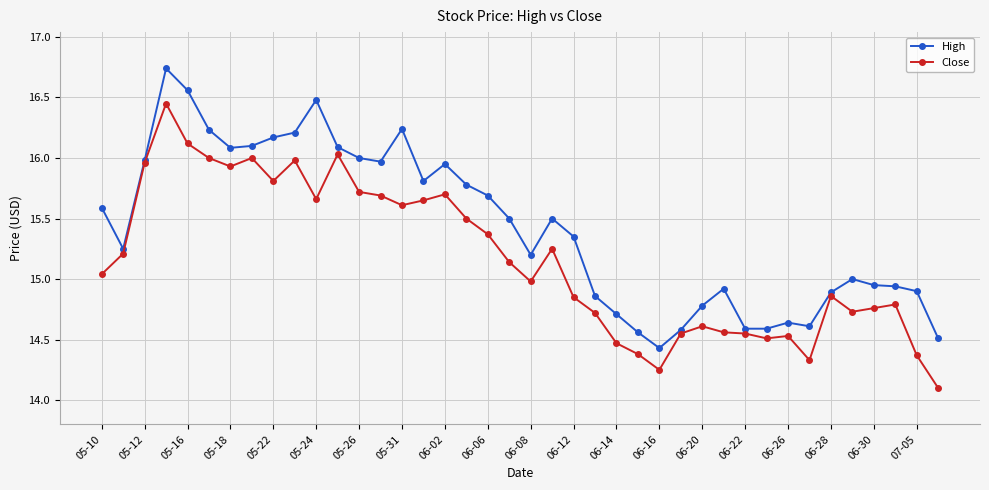

Rank the series by their maximum value, from highest to lowest.

High, Close